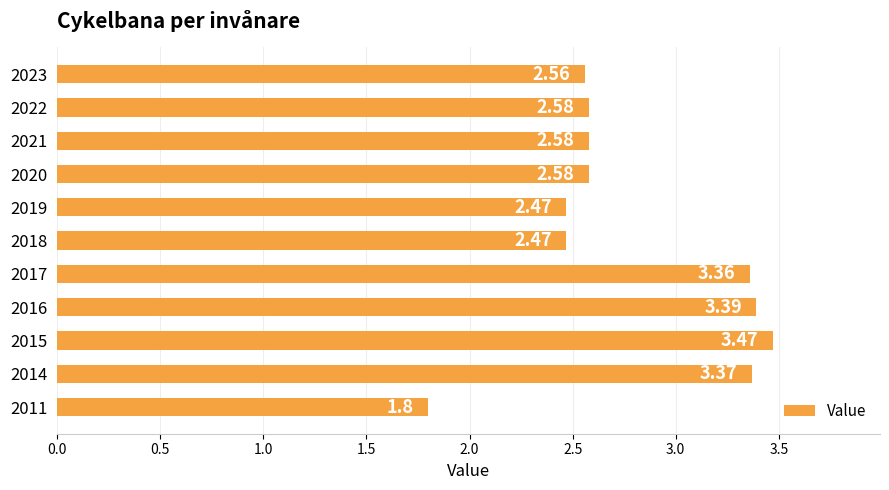

What is the average value?

2.8